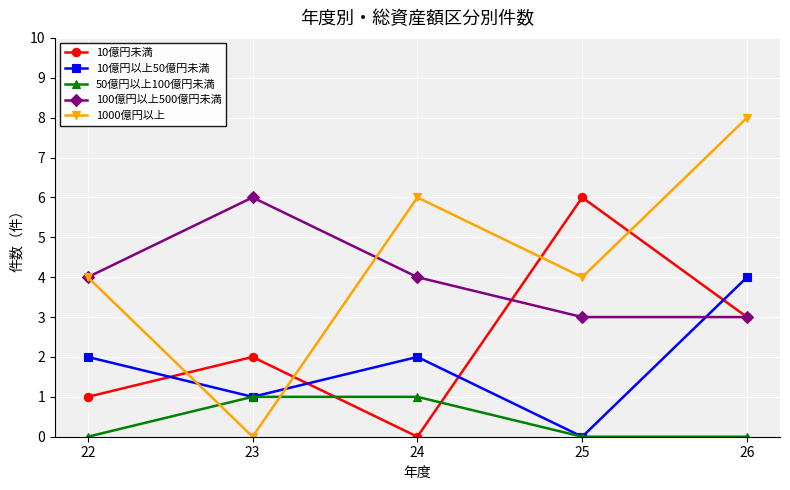

How many categories are shown in the chart?

5